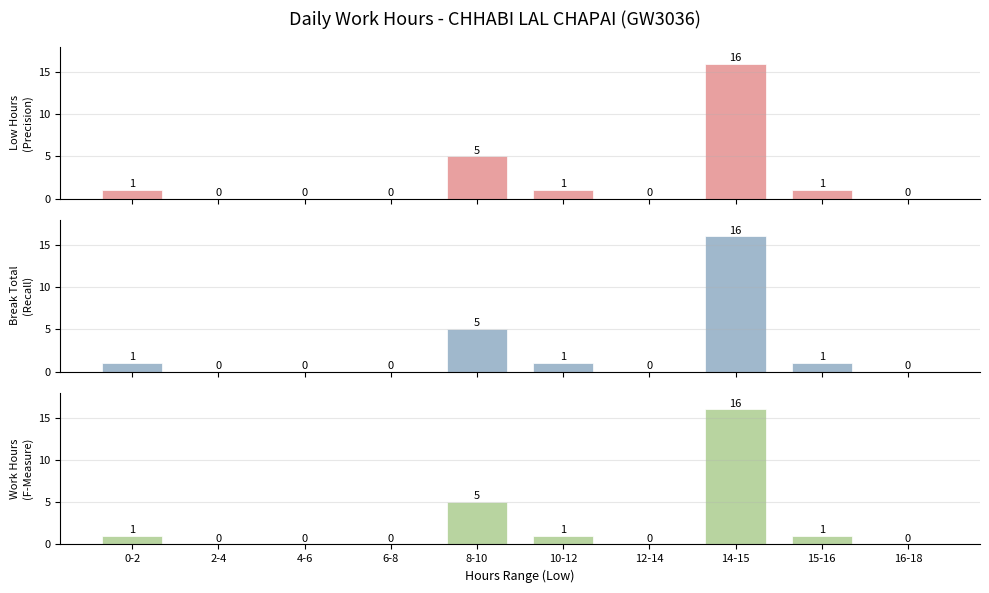

Reading left to right, list all the values displayed in this chart.

Low Hours
(Precision): 0-2=1	2-4=0	4-6=0	6-8=0	8-10=5	10-12=1	12-14=0	14-15=16	15-16=1	16-18=0
Break Total
(Recall): 0-2=1	2-4=0	4-6=0	6-8=0	8-10=5	10-12=1	12-14=0	14-15=16	15-16=1	16-18=0
Work Hours
(F-Measure): 0-2=1	2-4=0	4-6=0	6-8=0	8-10=5	10-12=1	12-14=0	14-15=16	15-16=1	16-18=0